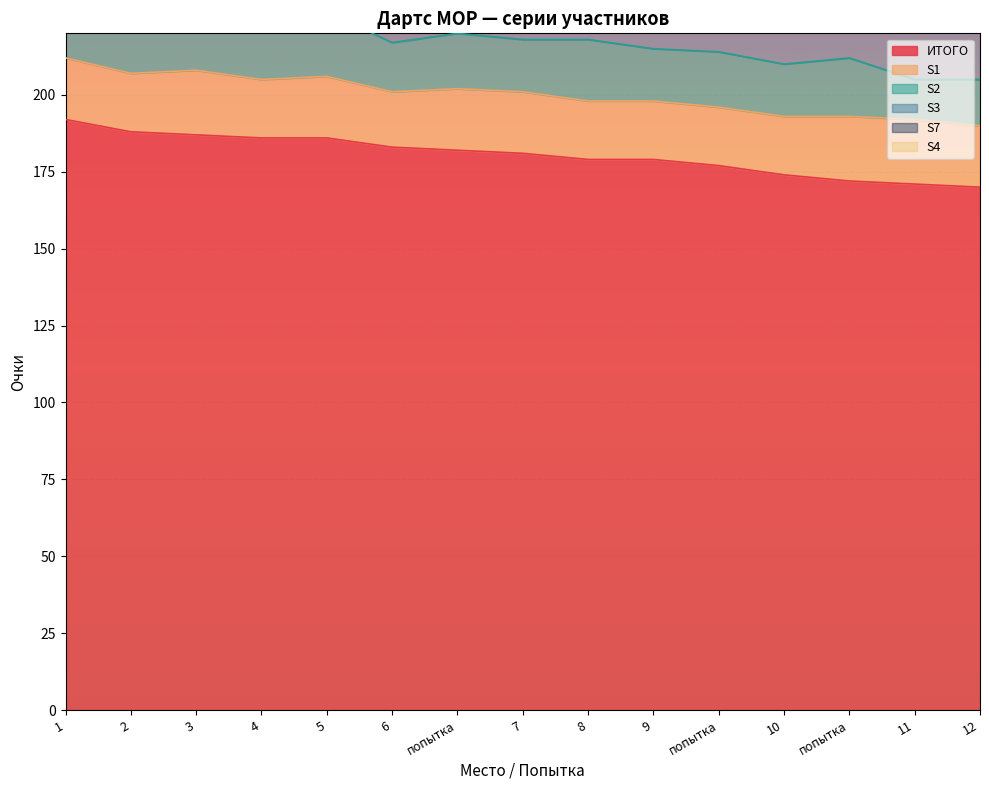

How many lines are shown in the chart?

6